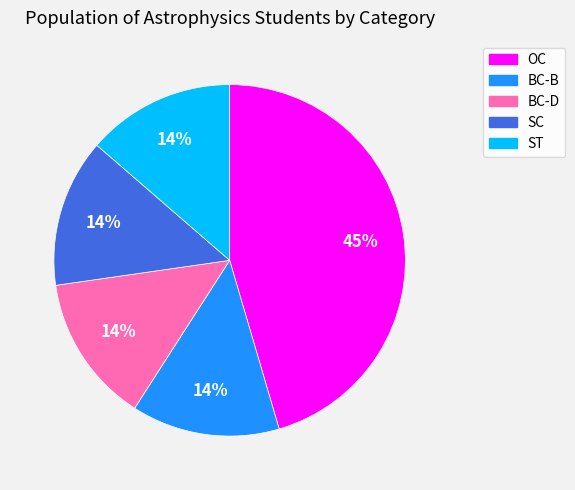

How many segments does this pie chart have?

5